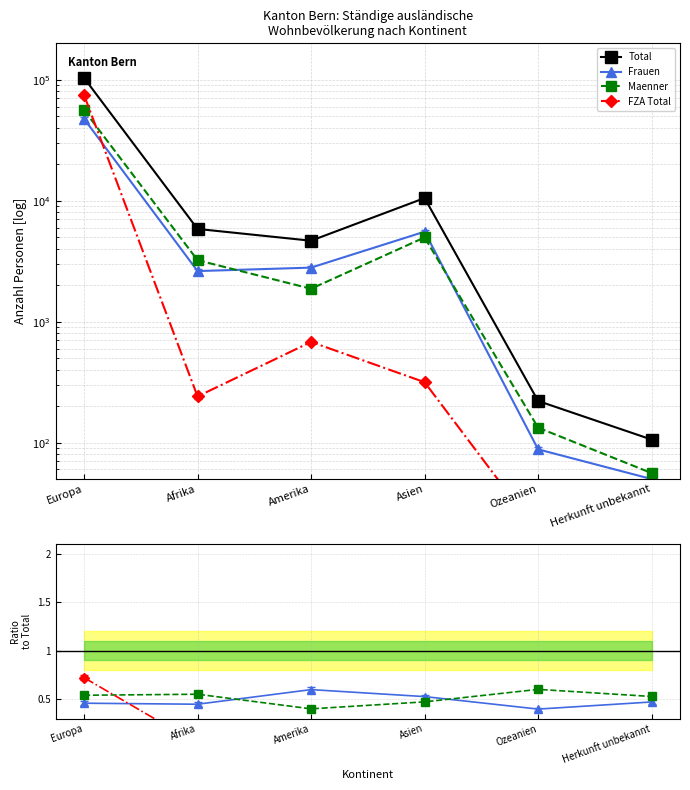

True or false: Total and Maenner intersect in this chart.

False